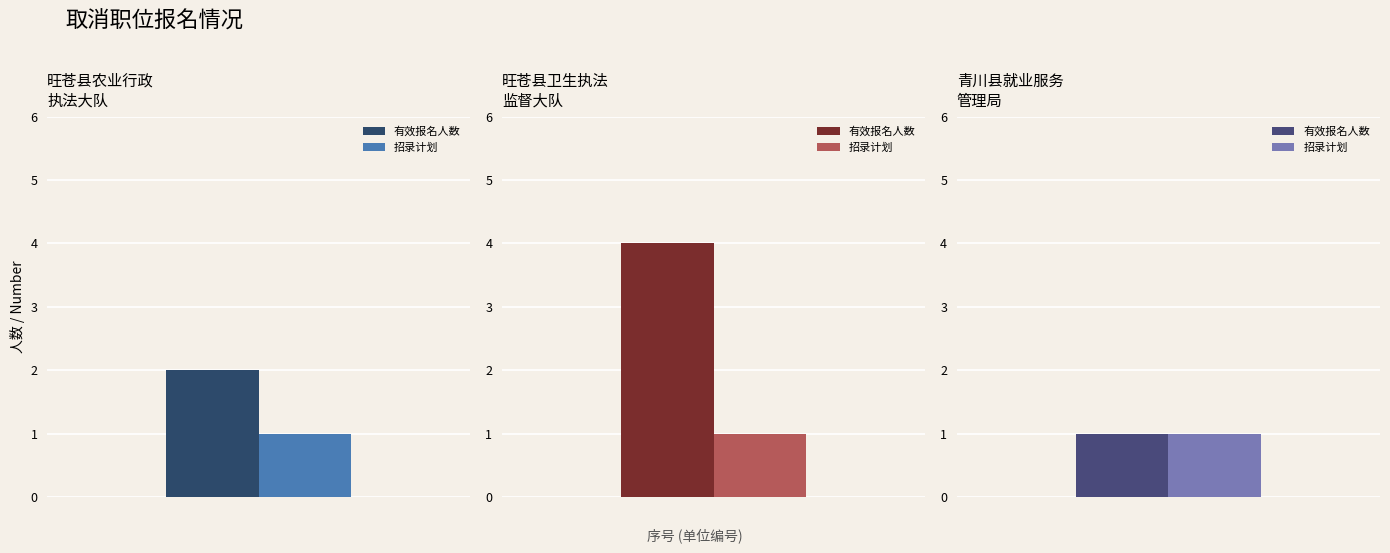

Reading right to left, transcribe all the data shown in this chart.

有效报名人数: 1	4	2
招录计划: 1	1	1